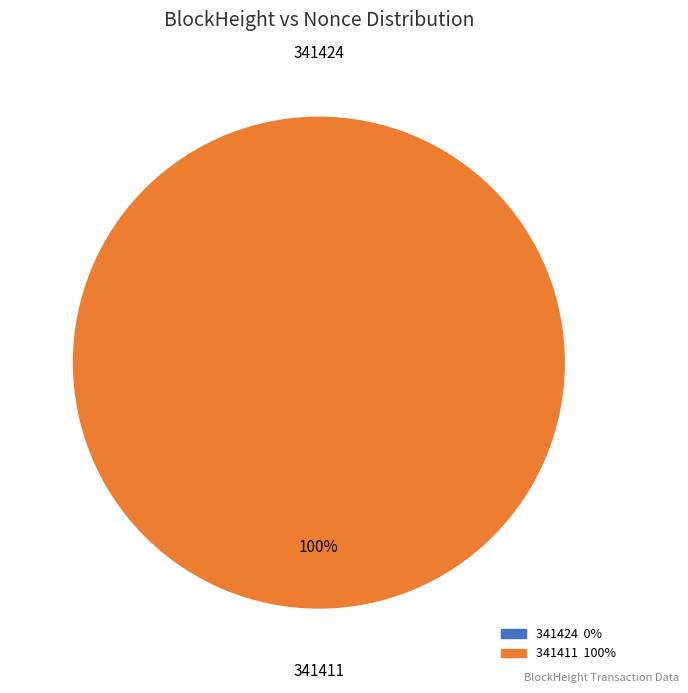

Do 341411 and 341424 together represent more than half of the pie?

Yes